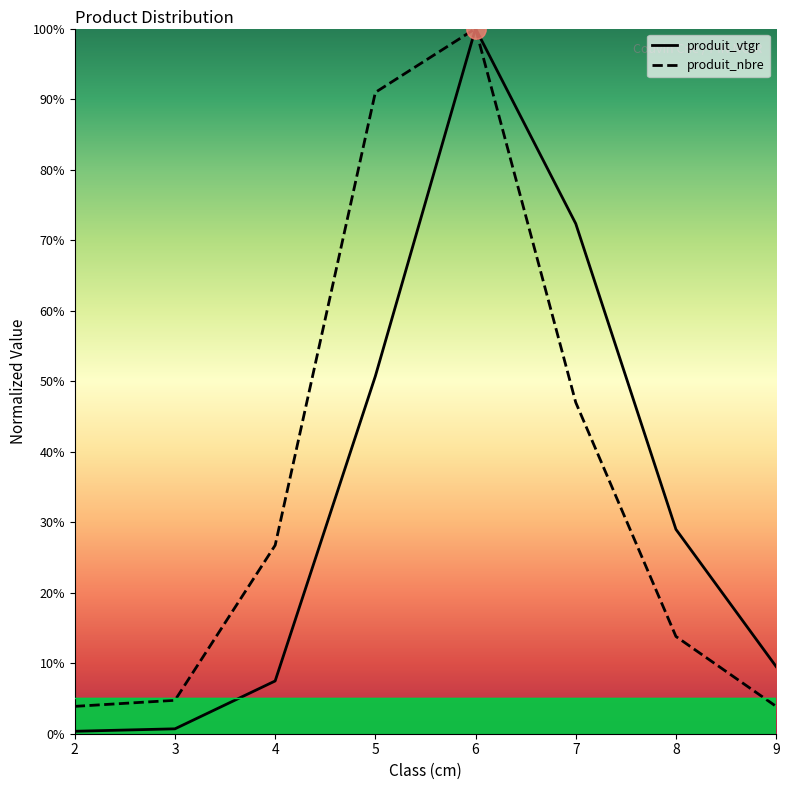

At which label does produit_vtgr first exceed 28?

5